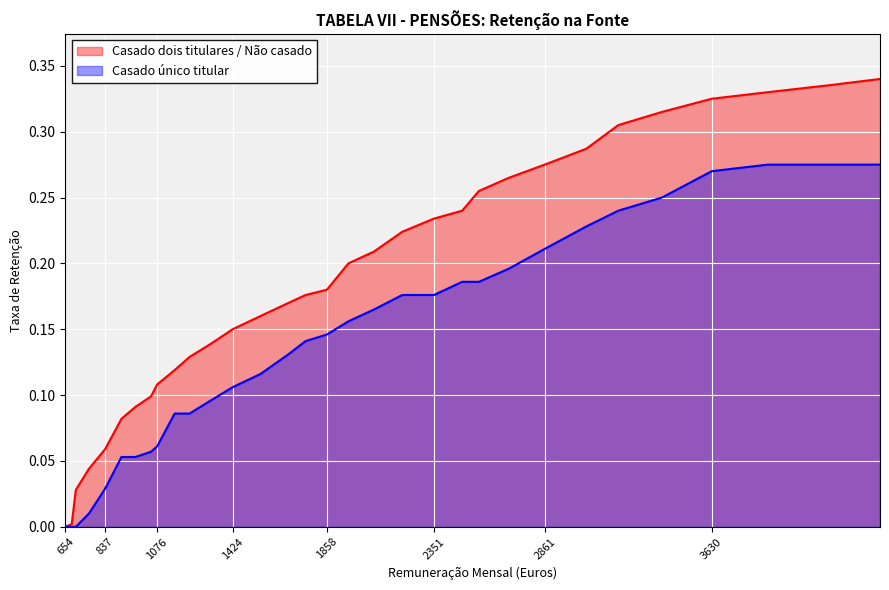

The Casado único titular series shows 0.2 at 3401. True or false?

True